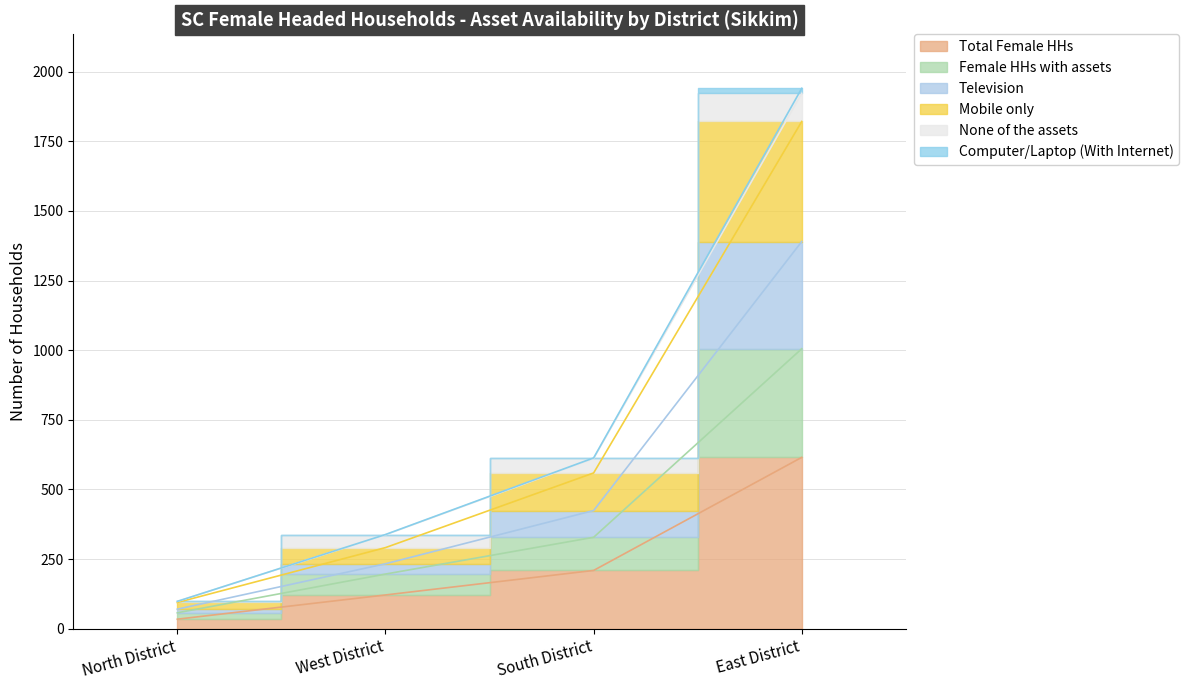

What is the label of the 2nd point from the left?

West District